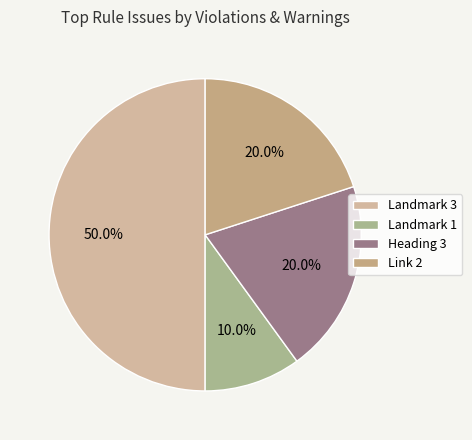

How many segments does this pie chart have?

4